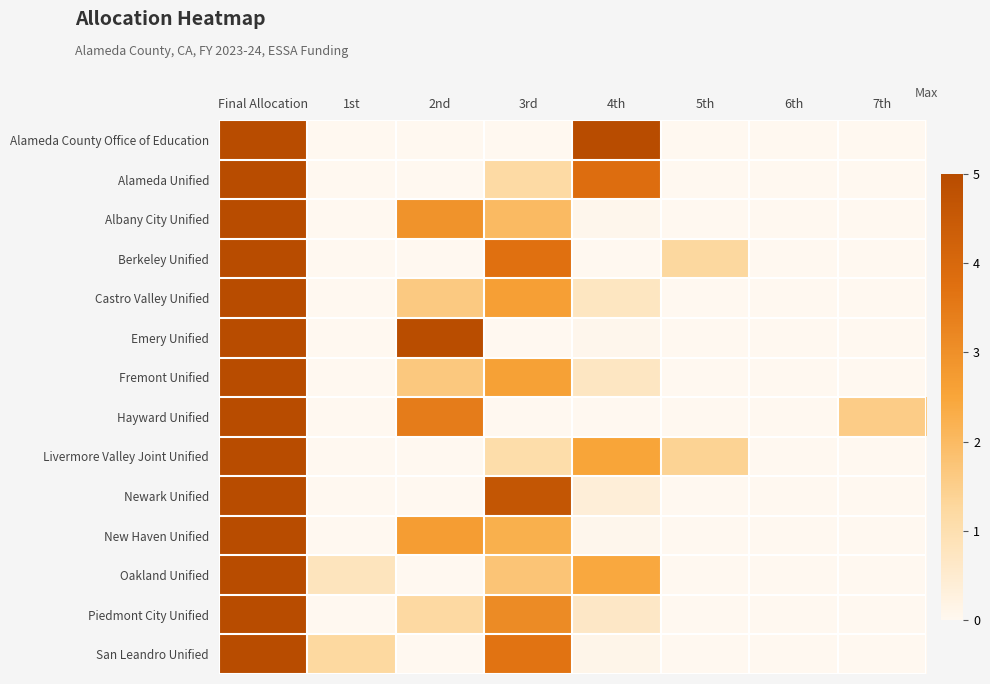

Reading left to right, extract all data points from this chart.

Alameda County Office of Education: Final Allocation=5.0	1st=0.0	2nd=0.0	3rd=0.0	4th=5.0	5th=0.0	6th=0.0	7th=0.0
Alameda Unified: Final Allocation=5.0	1st=0.0	2nd=0.0	3rd=1.2	4th=3.8	5th=0.0	6th=0.0	7th=0.0
Albany City Unified: Final Allocation=5.0	1st=0.0	2nd=2.9	3rd=2.0	4th=0.1	5th=0.0	6th=0.0	7th=0.0
Berkeley Unified: Final Allocation=5.0	1st=0.0	2nd=0.0	3rd=3.7	4th=0.0	5th=1.3	6th=0.0	7th=0.0
Castro Valley Unified: Final Allocation=5.0	1st=0.0	2nd=1.6	3rd=2.6	4th=0.7	5th=0.0	6th=0.0	7th=0.0
Emery Unified: Final Allocation=5.0	1st=0.0	2nd=4.9	3rd=0.0	4th=0.1	5th=0.0	6th=0.0	7th=0.0
Fremont Unified: Final Allocation=5.0	1st=0.0	2nd=1.7	3rd=2.6	4th=0.7	5th=0.0	6th=0.0	7th=0.0
Hayward Unified: Final Allocation=5.0	1st=0.0	2nd=3.5	3rd=0.0	4th=0.0	5th=0.0	6th=0.0	7th=1.5
Livermore Valley Joint Unified: Final Allocation=5.0	1st=0.0	2nd=0.0	3rd=1.1	4th=2.5	5th=1.4	6th=0.0	7th=0.0
Newark Unified: Final Allocation=5.0	1st=0.0	2nd=0.0	3rd=4.6	4th=0.4	5th=0.0	6th=0.0	7th=0.0
New Haven Unified: Final Allocation=5.0	1st=0.0	2nd=2.7	3rd=2.2	4th=0.1	5th=0.0	6th=0.0	7th=0.0
Oakland Unified: Final Allocation=5.0	1st=0.8	2nd=0.0	3rd=1.8	4th=2.4	5th=0.0	6th=0.0	7th=0.0
Piedmont City Unified: Final Allocation=5.0	1st=0.0	2nd=1.2	3rd=3.1	4th=0.7	5th=0.0	6th=0.0	7th=0.0
San Leandro Unified: Final Allocation=5.0	1st=1.2	2nd=0.0	3rd=3.7	4th=0.1	5th=0.0	6th=0.0	7th=0.0